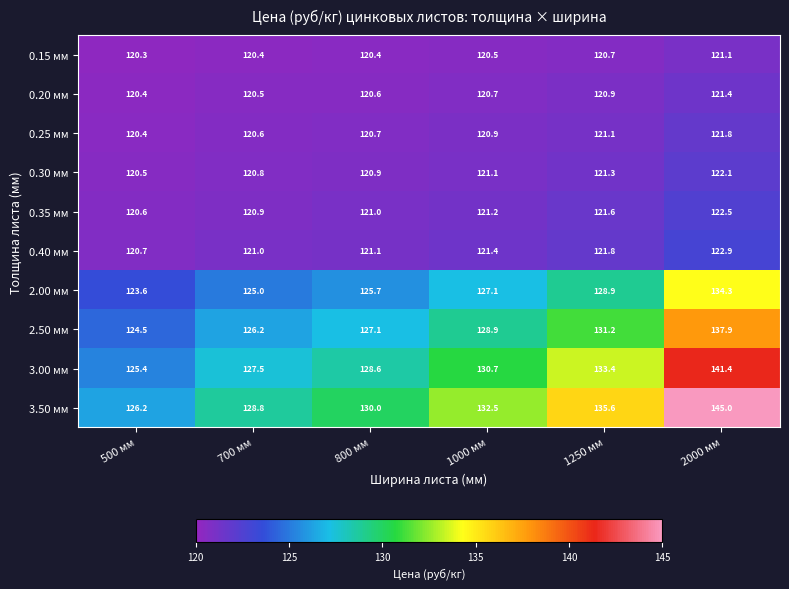

At which label does 3.50 мм reach its peak?

2000 мм